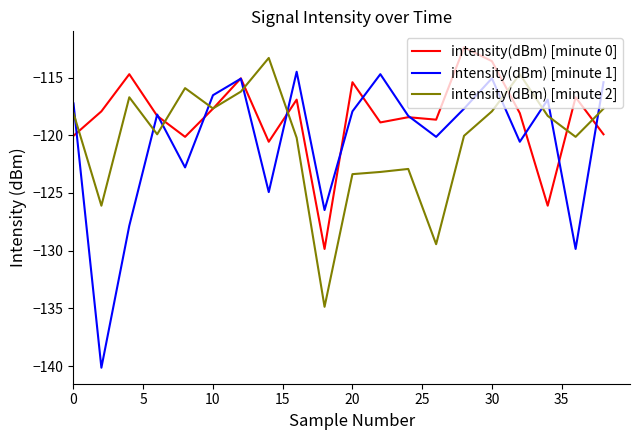

What is the minimum value for intensity(dBm) [minute 1]?

-140.1